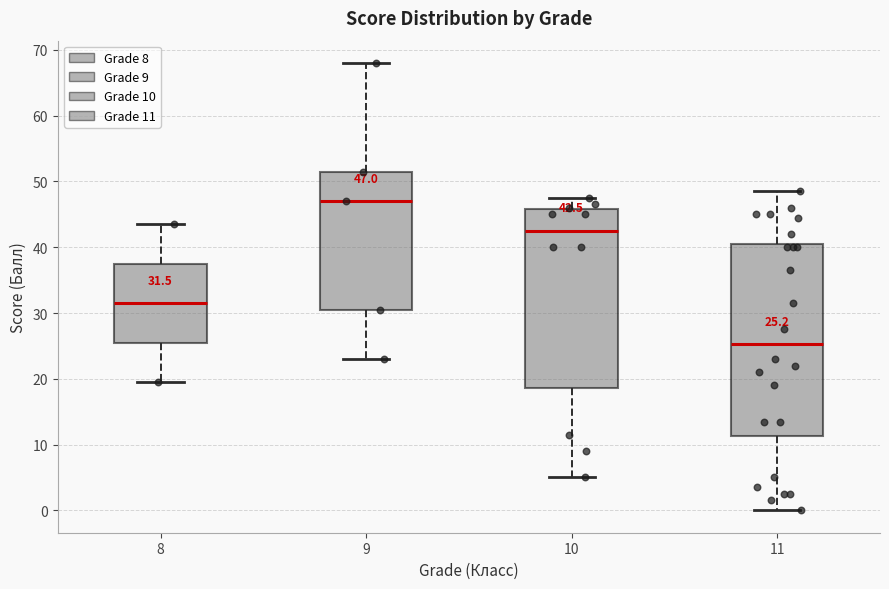

Which box is the tallest, from its lower edge to its upper edge?

11